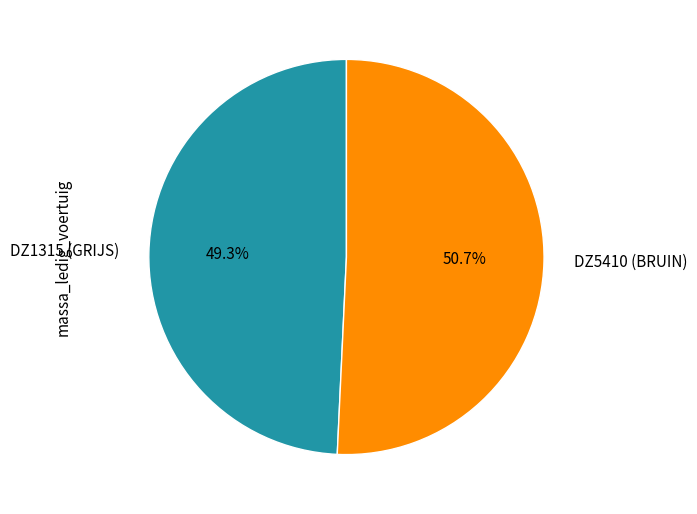

What is the total percentage of DZ5410 (BRUIN) and DZ1315 (GRIJS)?

100.0%